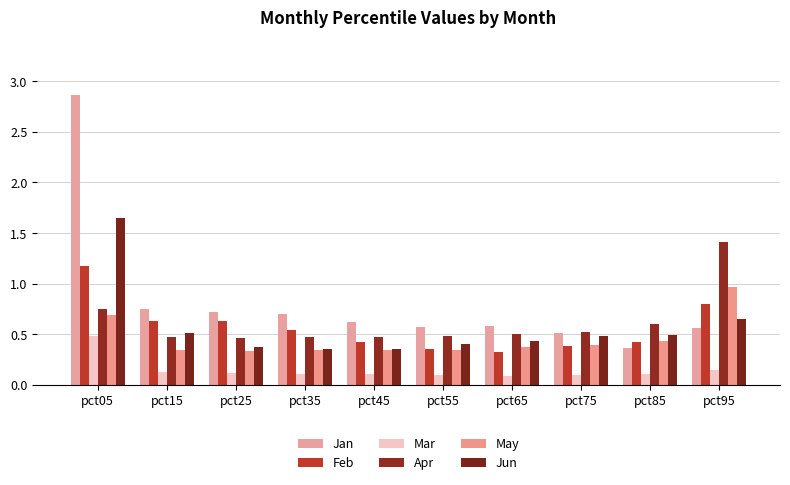

The Jun series shows 0.6 at pct55. True or false?

False